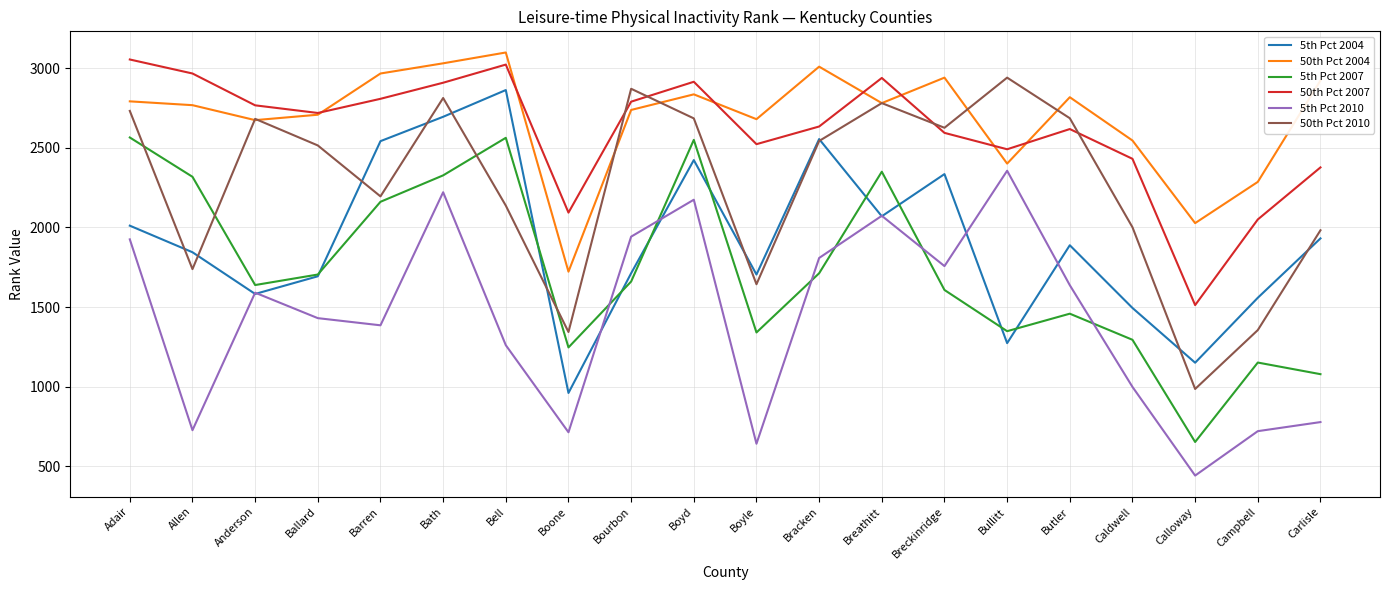

What is the spread (max minus min) of values at Carlisle?

2146